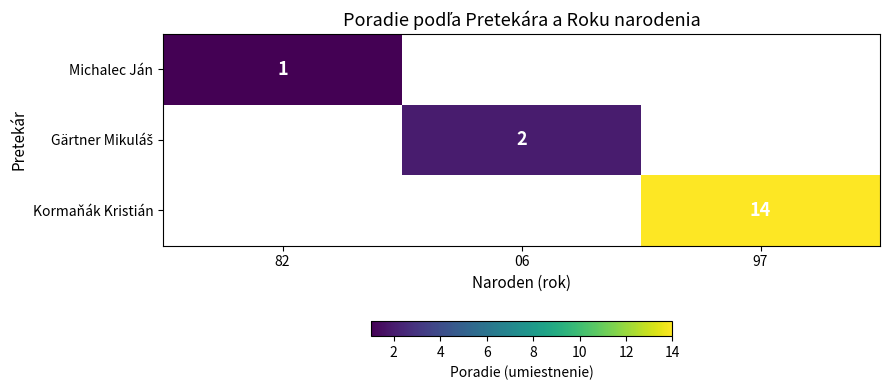

Count the number of categories in the chart.

3